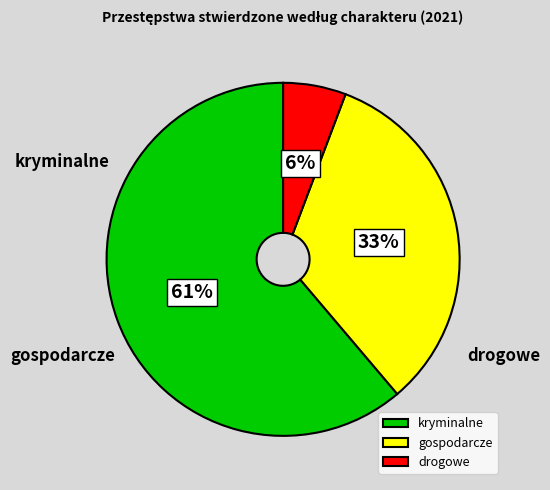

Which slice is the largest?

kryminalne